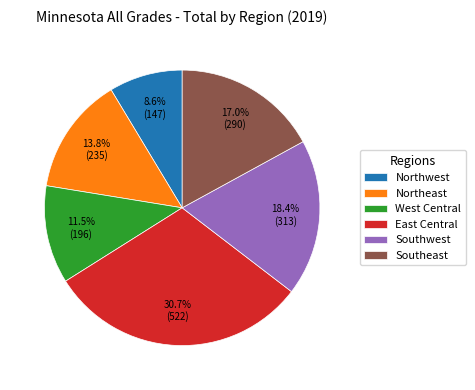

Rank the categories by value from lowest to highest.

Northwest, West Central, Northeast, Southeast, Southwest, East Central